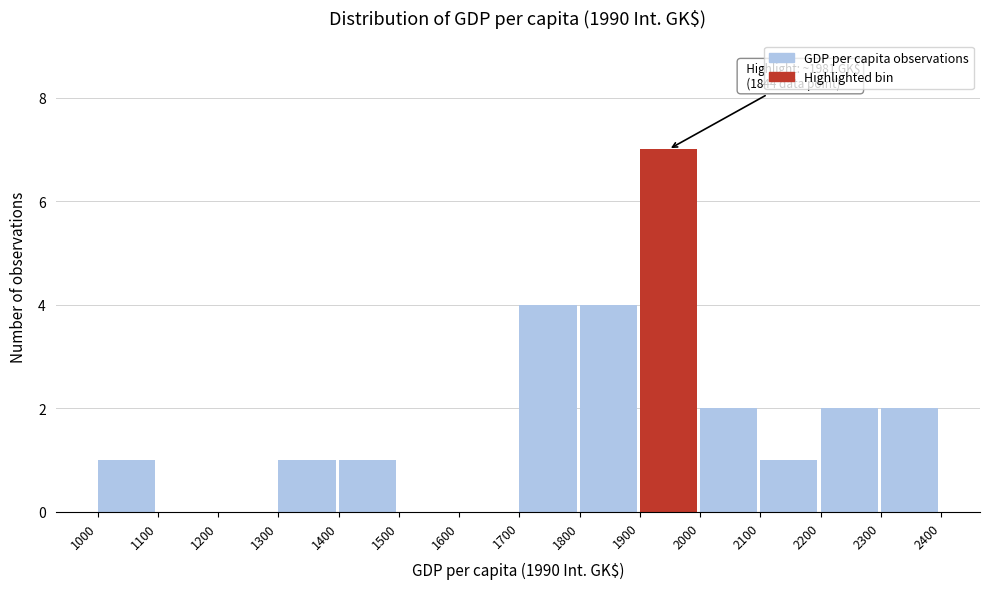

Which range on the x-axis has the tallest bar?

1900 to 2000